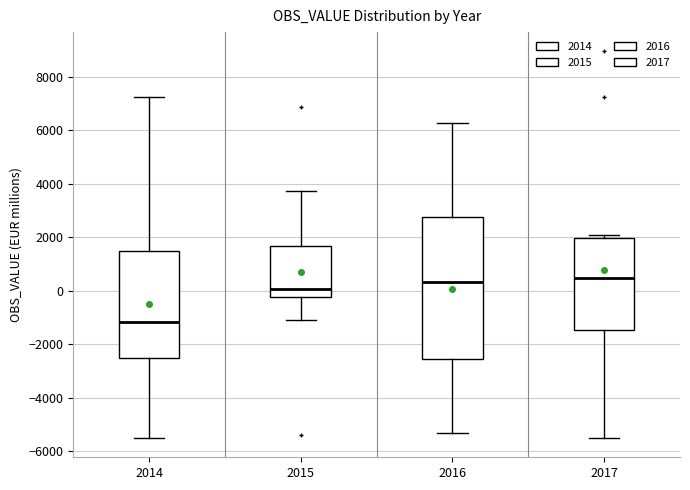

Which box is the tallest, from its lower edge to its upper edge?

2016